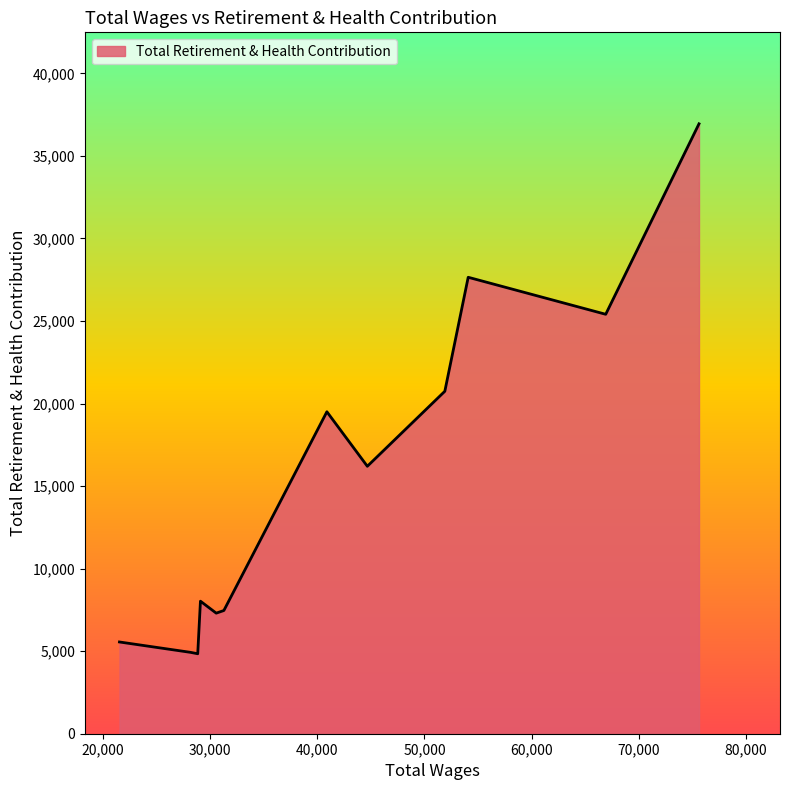

What is the difference between the maximum and minimum values?

32099